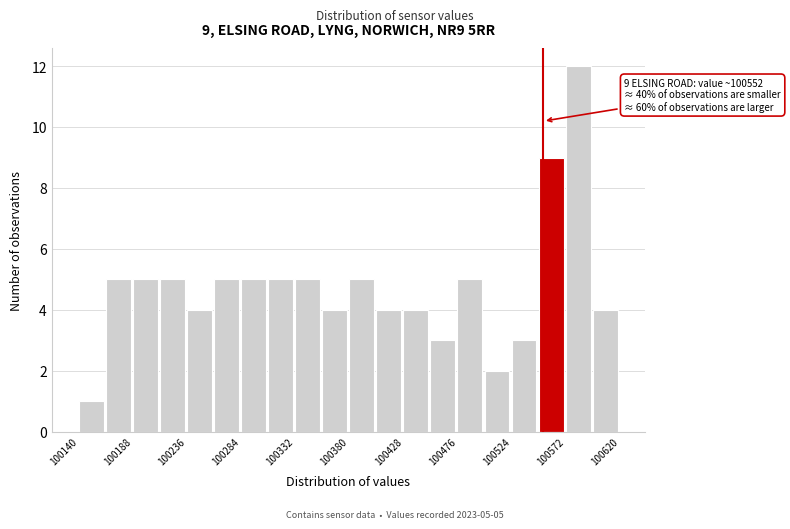

Over which range of the x-axis is the bar tallest?

100572 to 100596